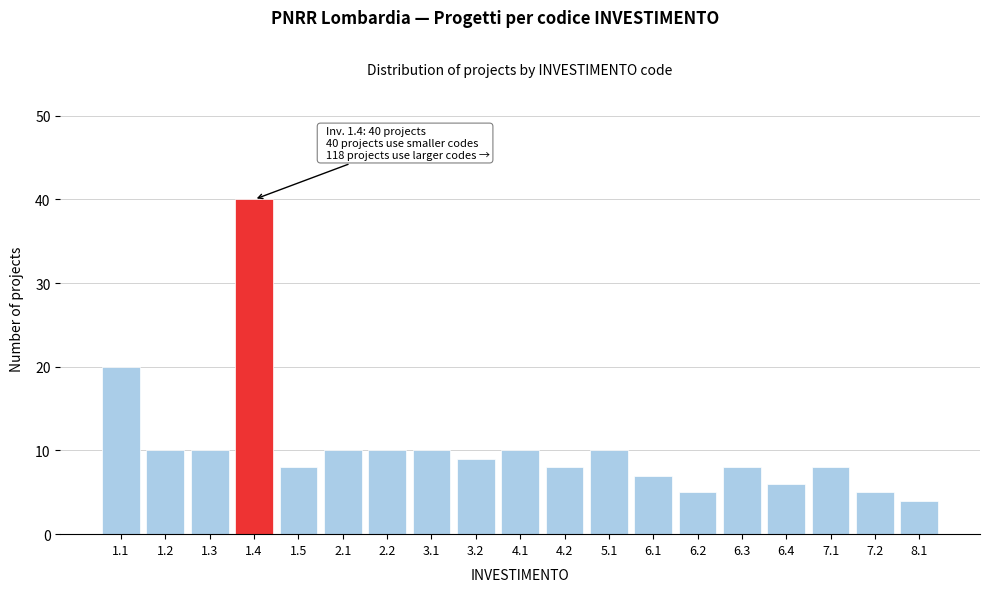

Reading right to left, list all the values displayed in this chart.

4	5	8	6	8	5	7	10	8	10	9	10	10	10	8	40	10	10	20